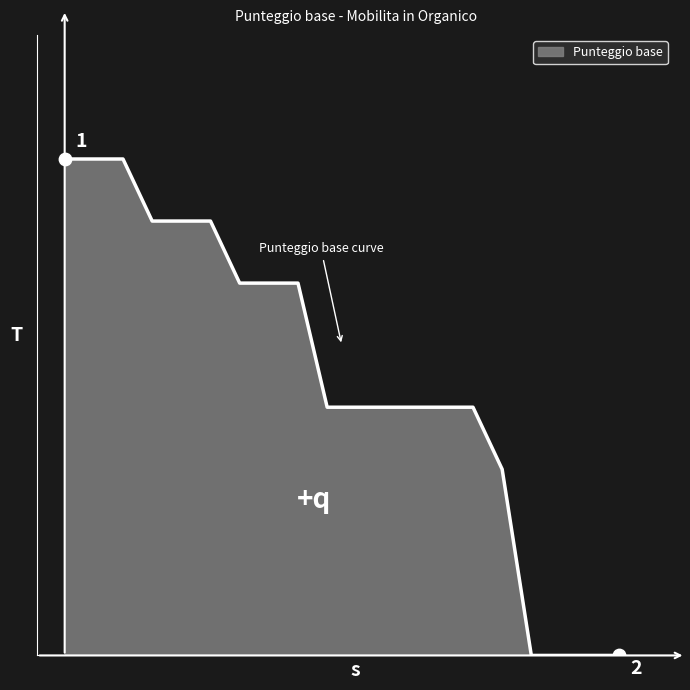

Is this an area chart (filled region under the line)?

Yes